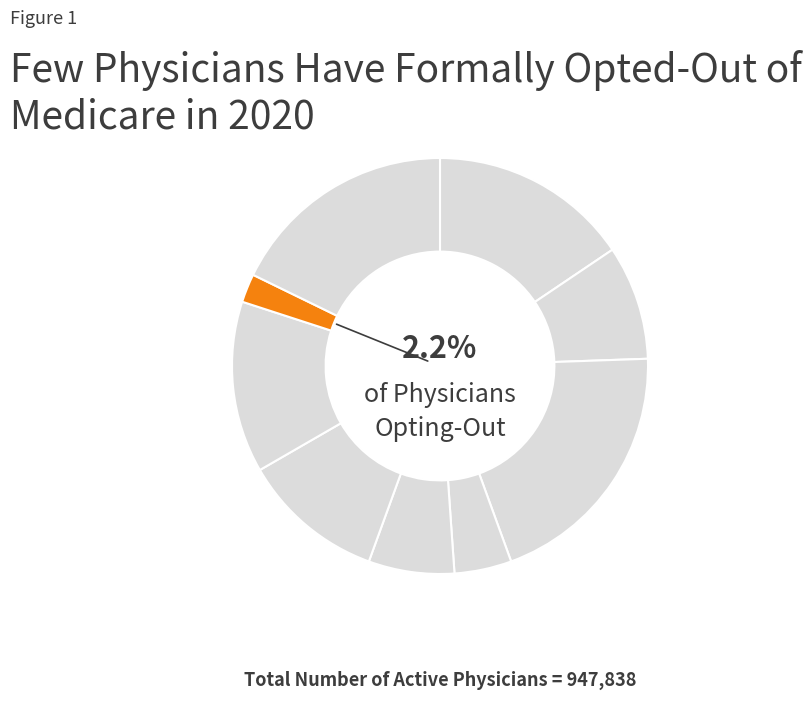

Does any single category account for the majority?

No